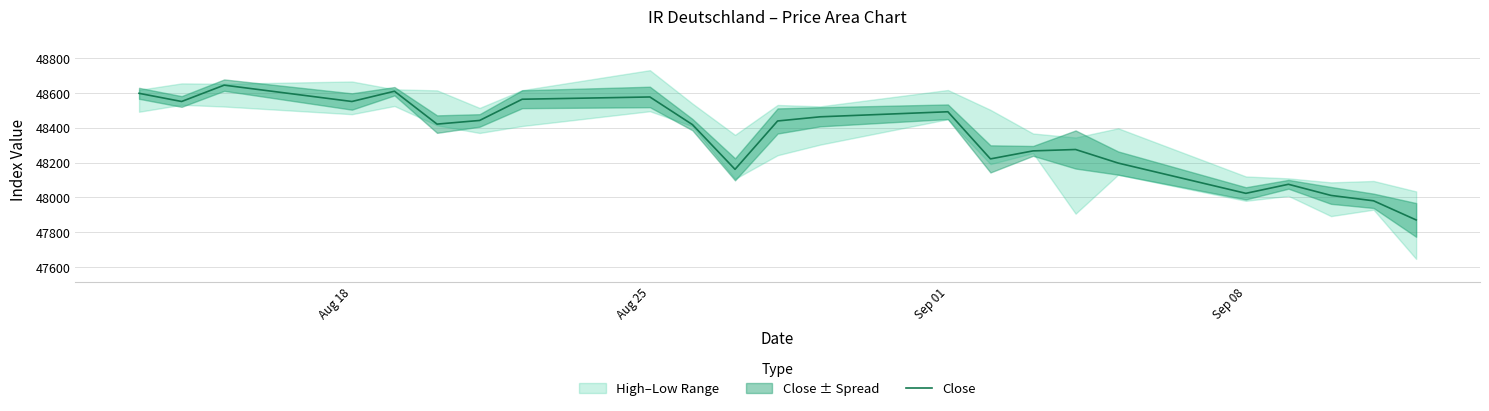

What is the minimum value for Close?

47870